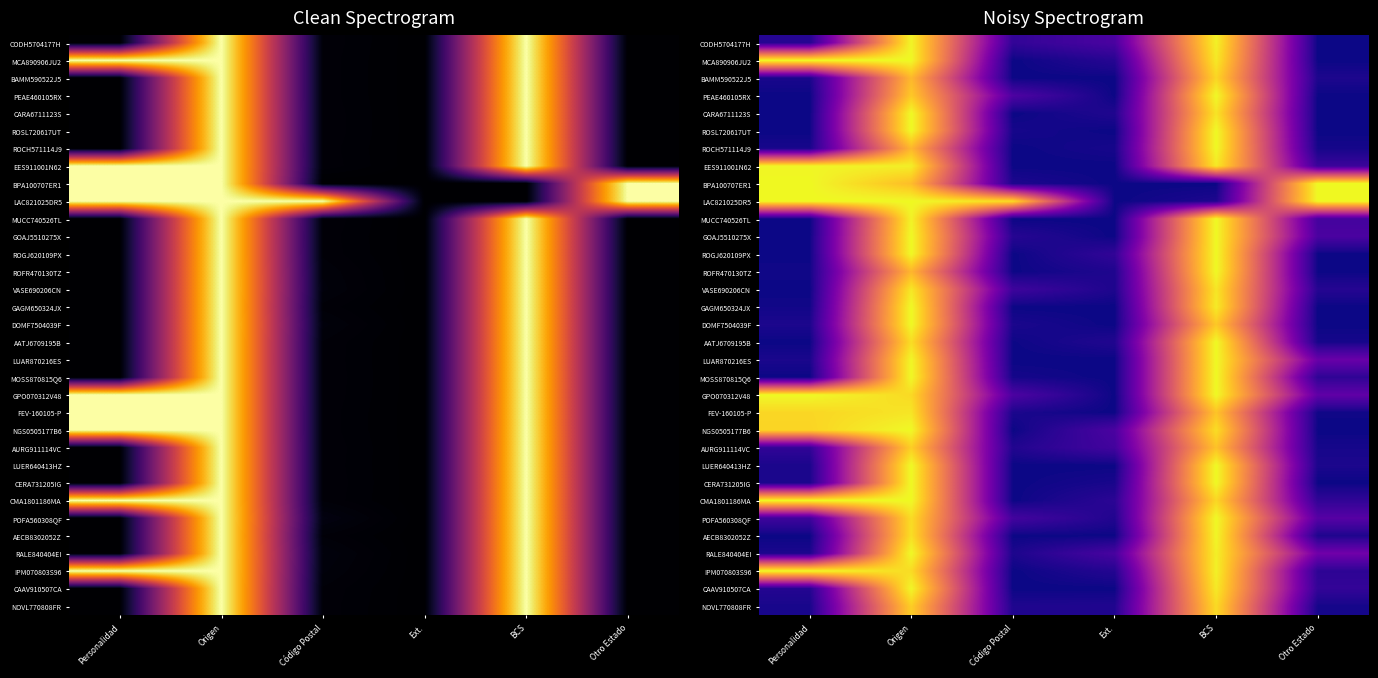

What is the sum of all RALE840404EI values?

2.4